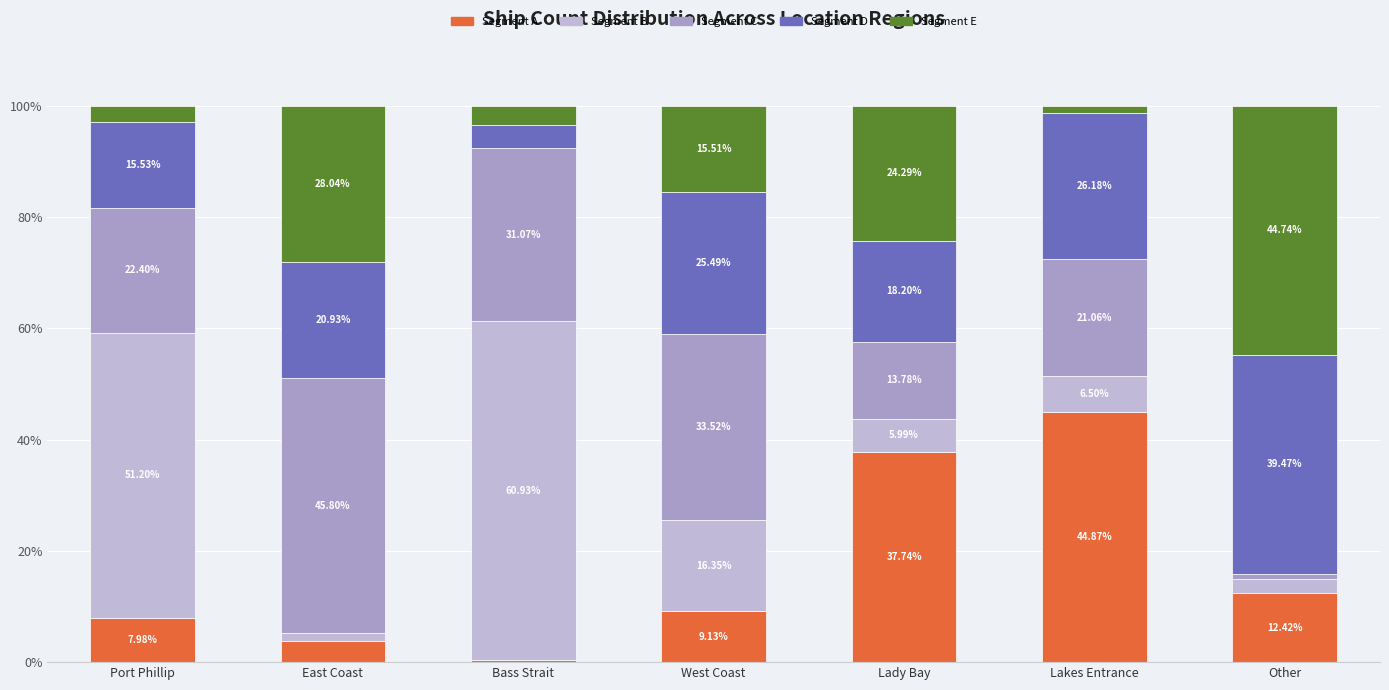

What is the total value across all series at Other?

100.0